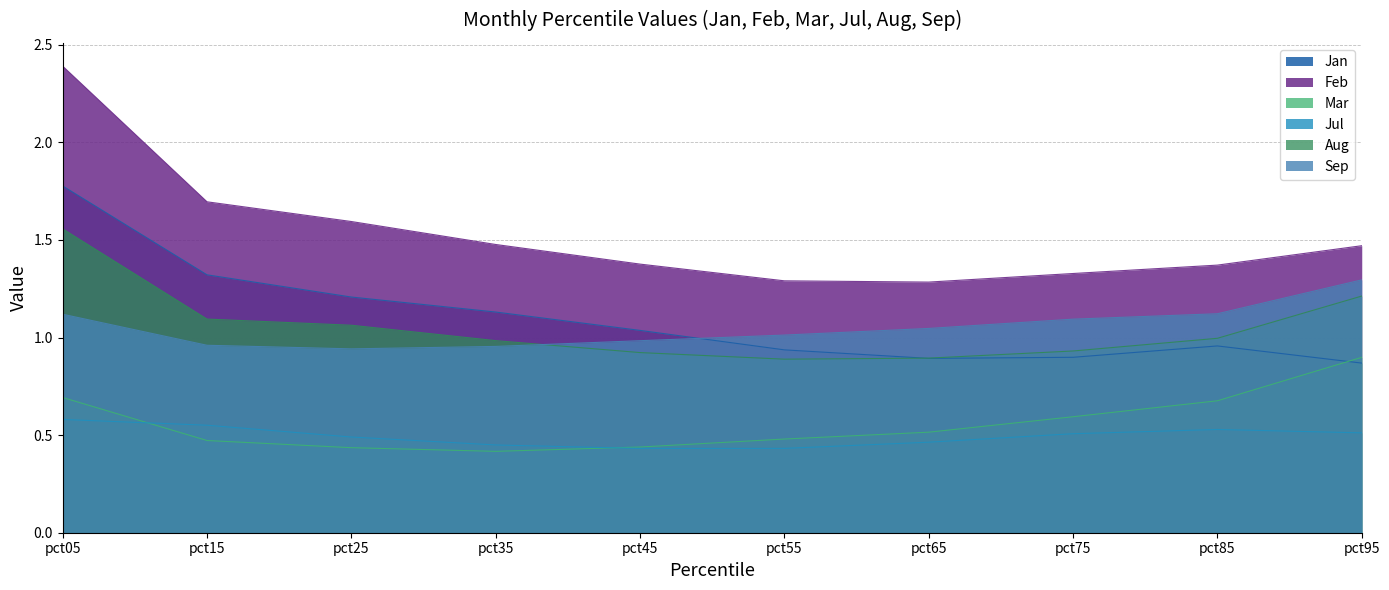

How many times do Mar and Jul cross each other?

2